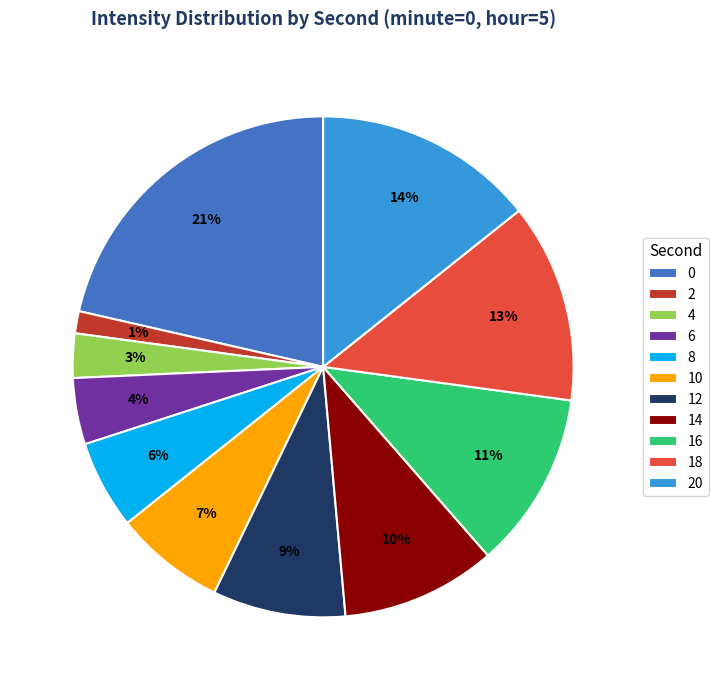

To the nearest percent, what is the difference between the largest and smallest slice percentages?

20%